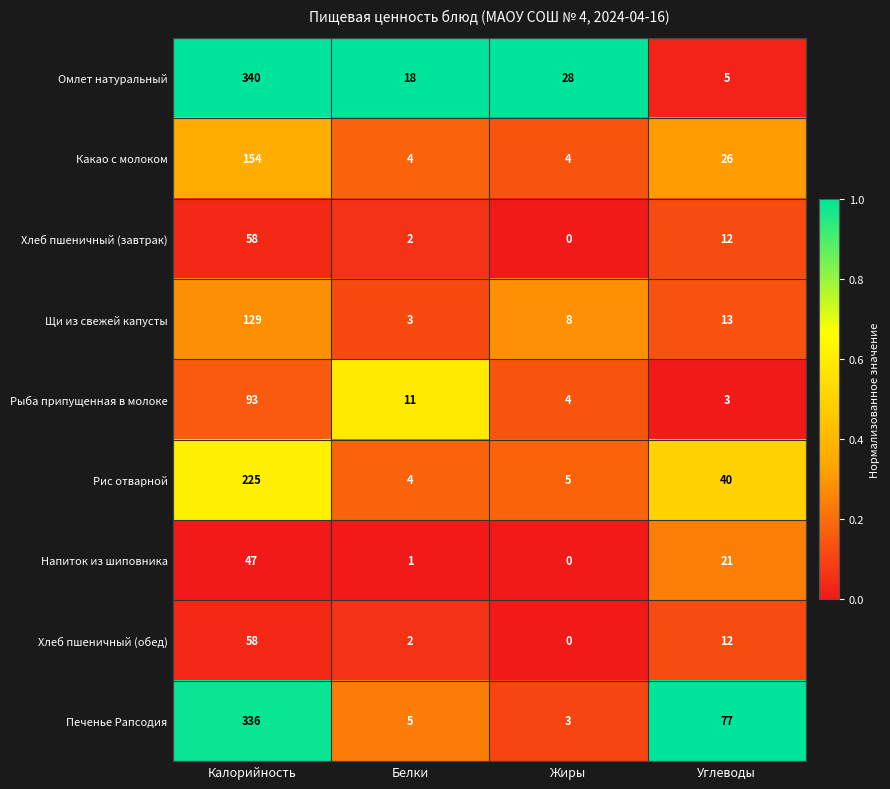

Which series has the largest total across all categories?

Печенье Рапсодия